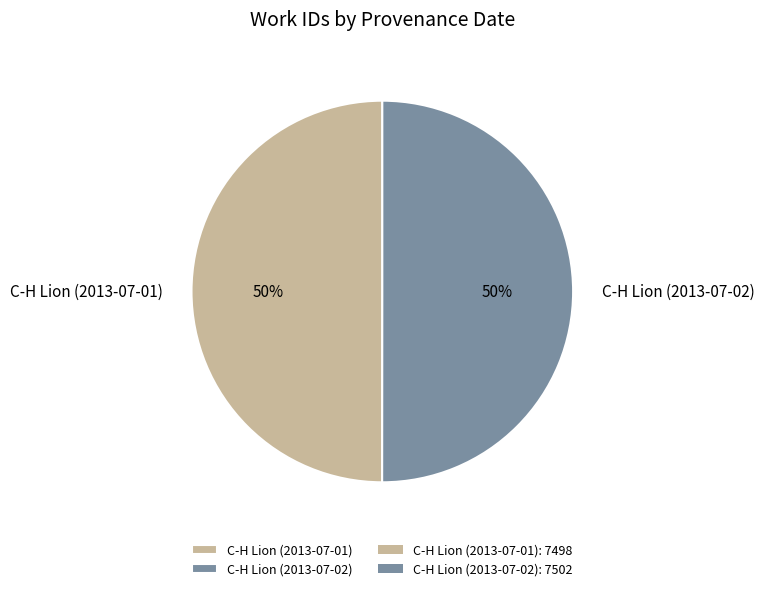

Do C-H Lion (2013-07-01) and C-H Lion (2013-07-02) together represent more than half of the pie?

Yes